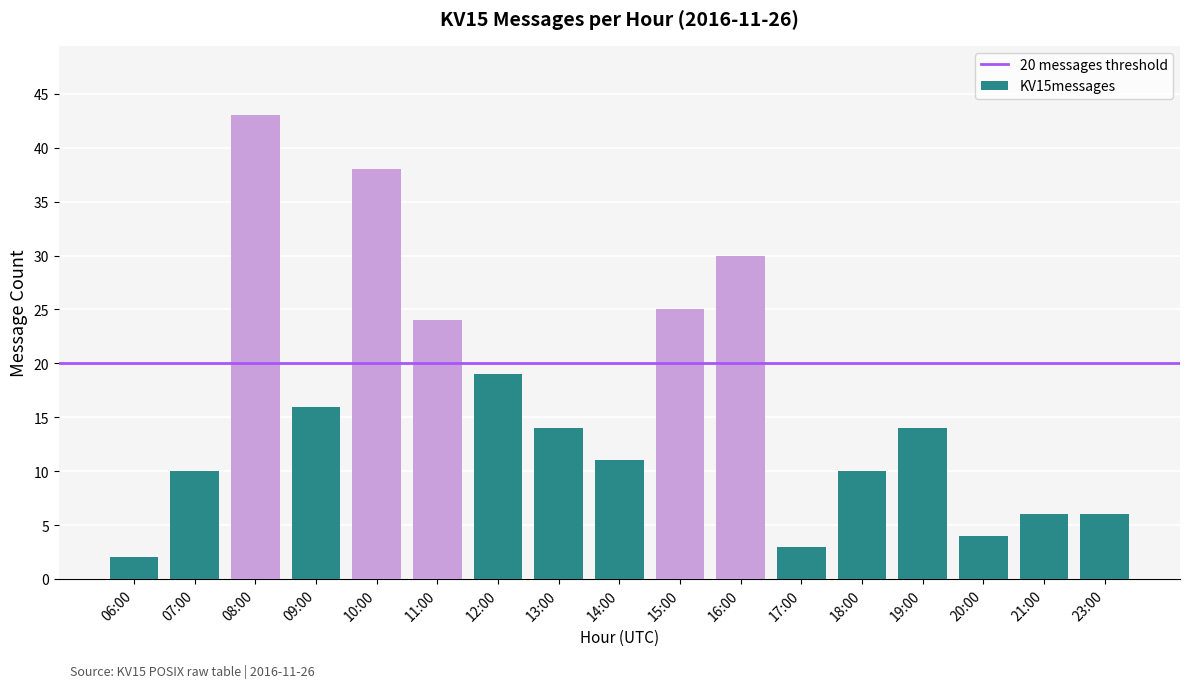

True or false: the data shows 56 at 10:00.

False